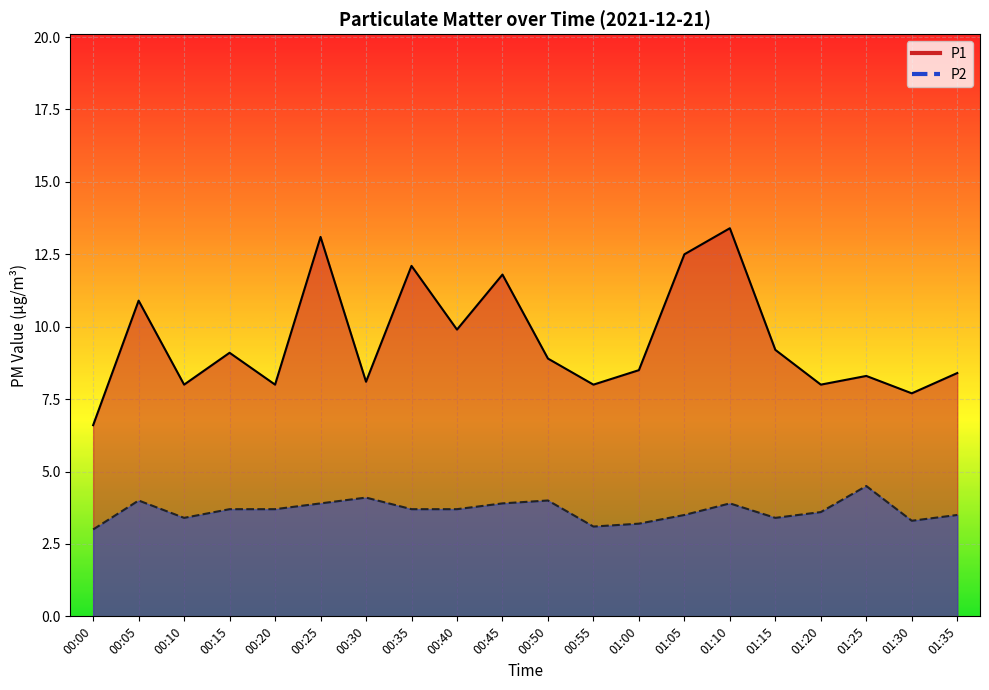

The P1 series shows 12.5 at 01:25. True or false?

False